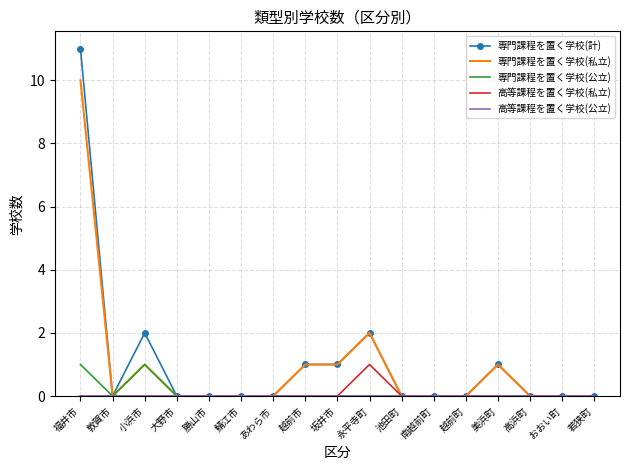

True or false: 専門課程を置く学校(私立) has a value of -4 at 越前町.

False